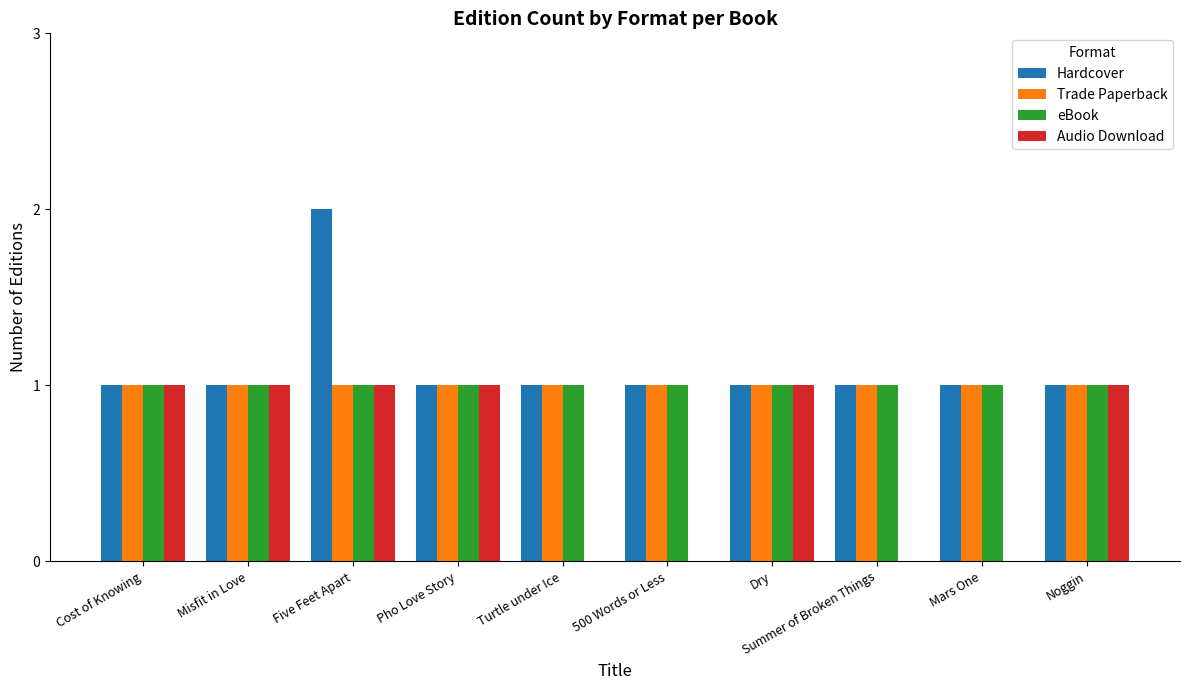

What is the sum of all Hardcover values?

11